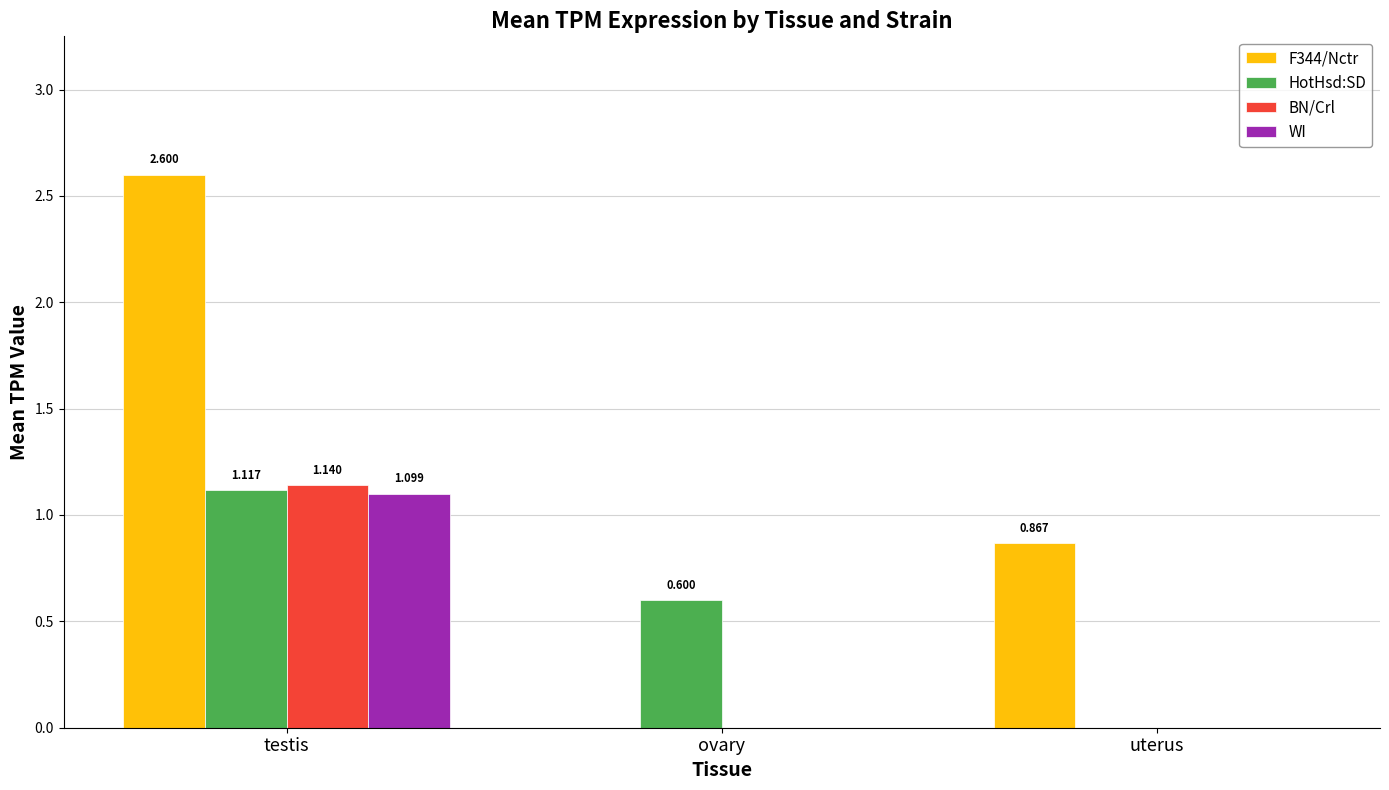

At which category is the sum across all series the highest?

testis